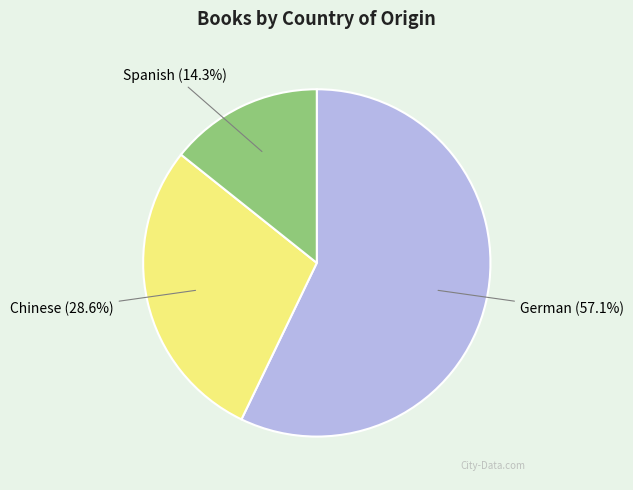

What percentage is the German slice, to the nearest percent?

57%